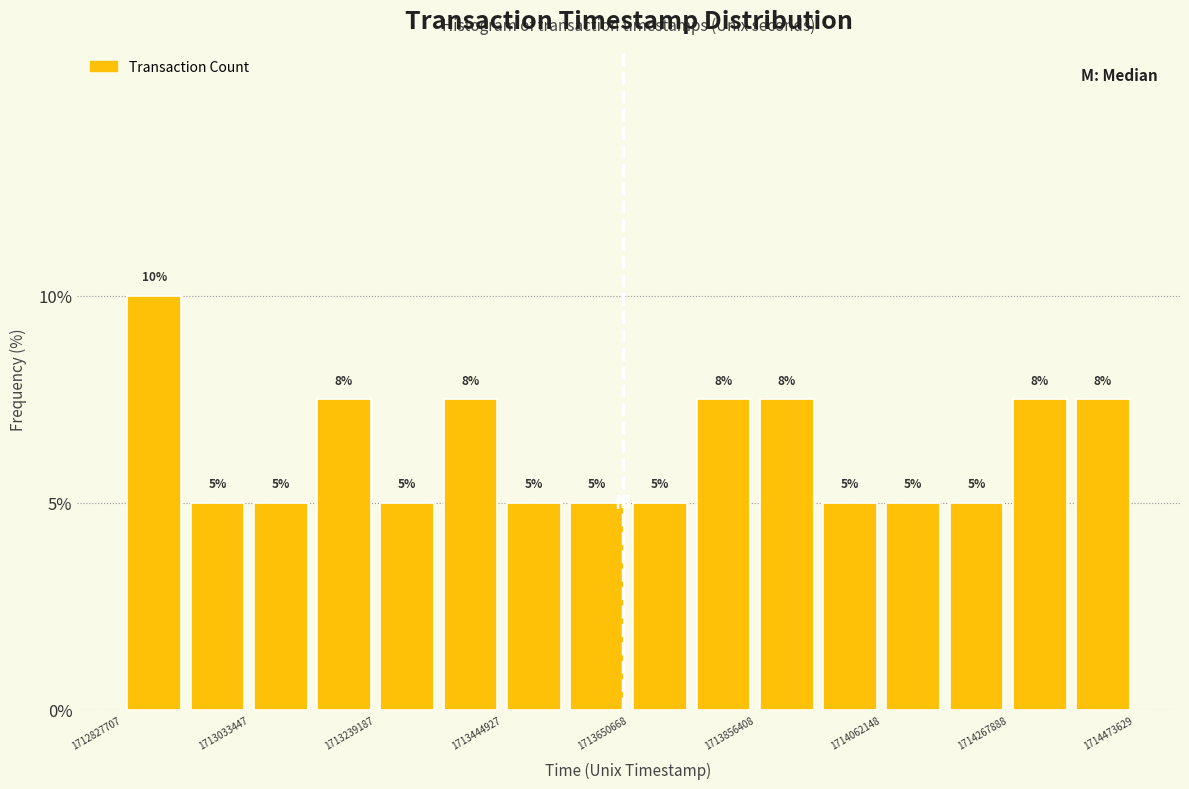

Around what value on the x-axis is the tallest bar? Give the approximate position of its centre, as read against the axis.

1712900000